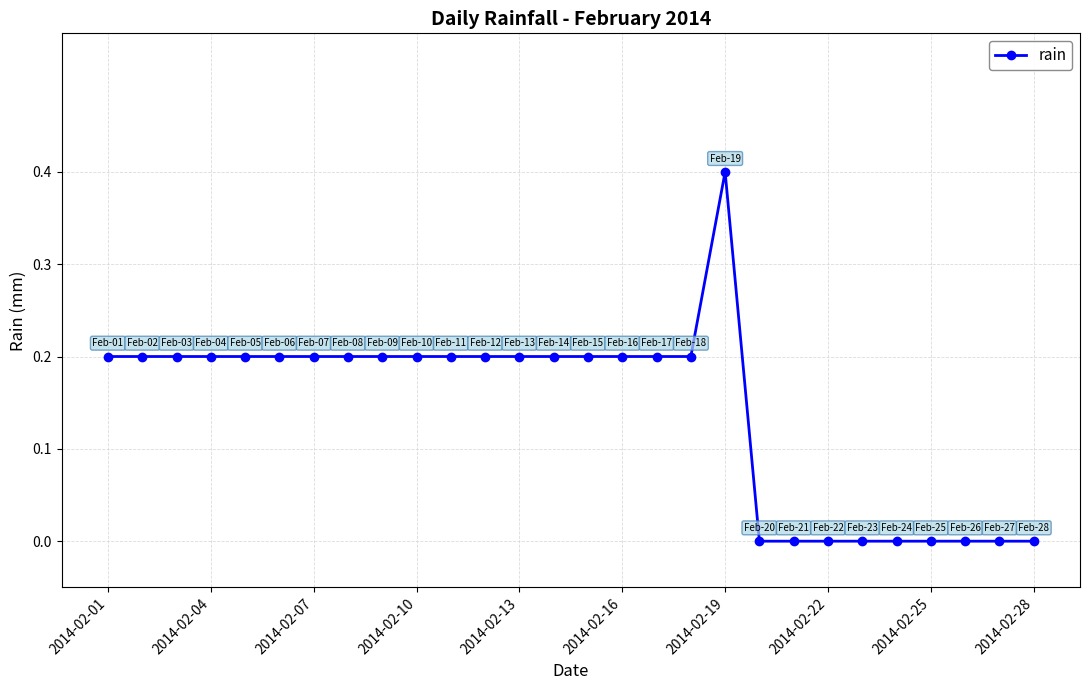

What is the difference between the maximum and second lowest values?

0.4